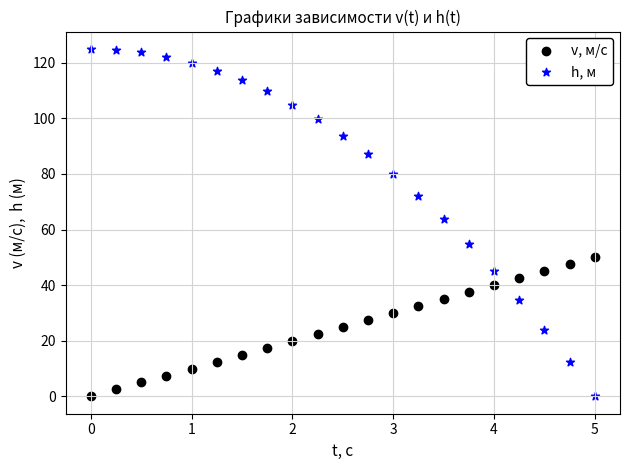

What is the X range (max minus min) for the scatter plot?

5.0